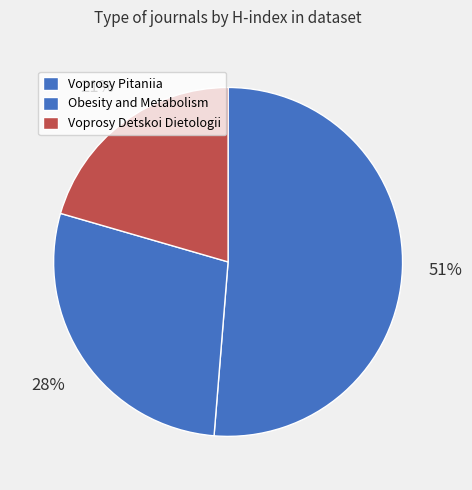

Rank the categories by value from highest to lowest.

Voprosy Pitaniia, Obesity and Metabolism, Voprosy Detskoi Dietologii